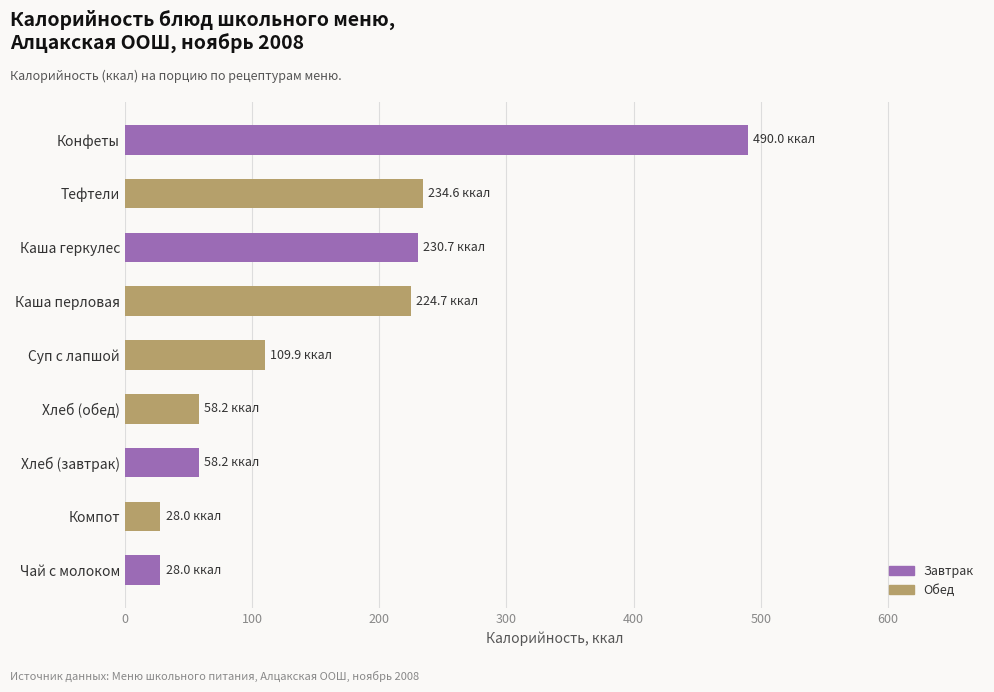

The value at Суп с лапшой is 50.8. True or false?

False